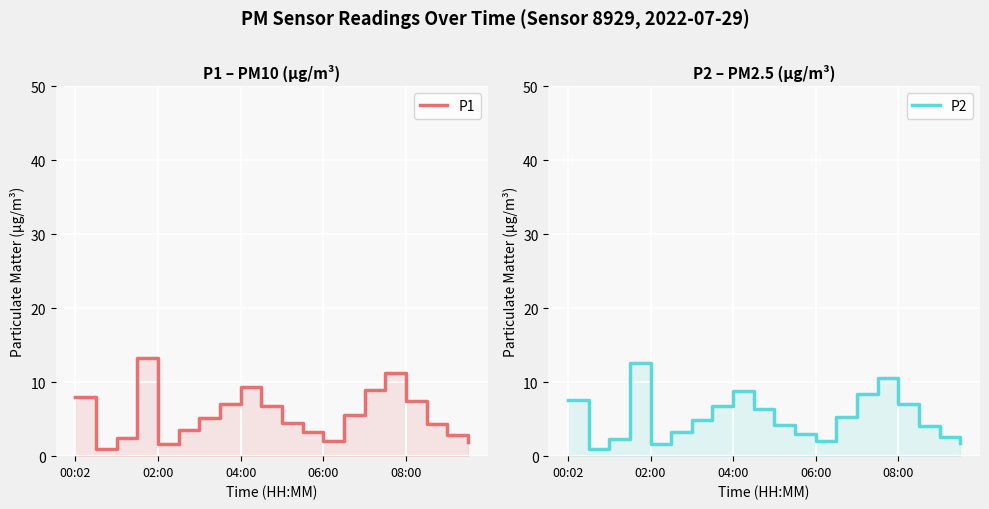

What is the difference between the maximum and minimum values in the P1 series?

12.3